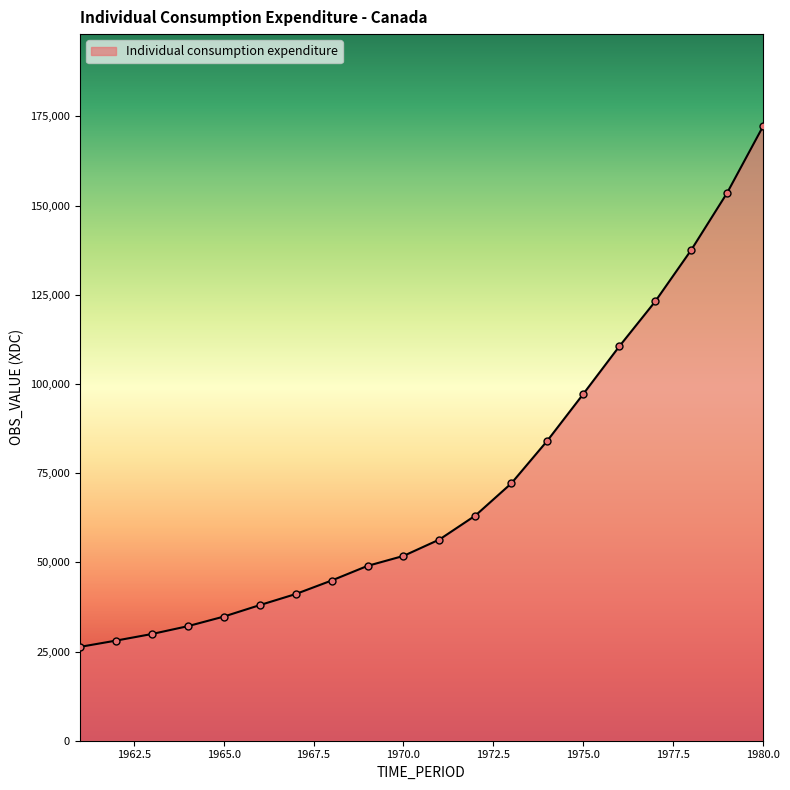

What is the maximum value shown in the chart?

172238